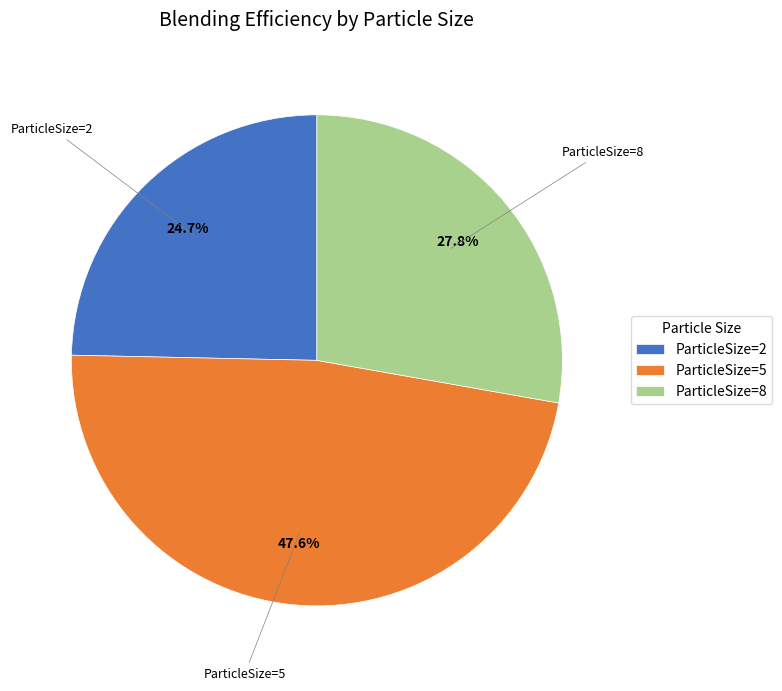

Combined, do ParticleSize=8 and ParticleSize=5 account for over 50%?

Yes